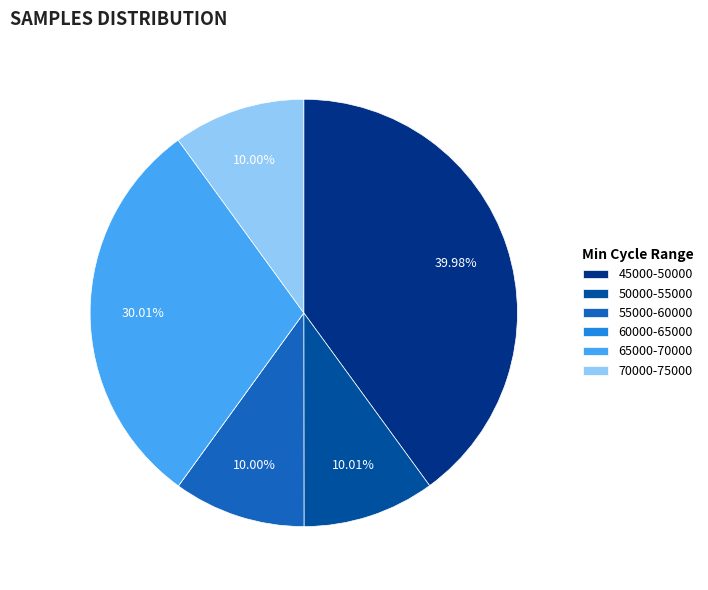

Do 50000-55000 and 70000-75000 together represent more than half of the pie?

No